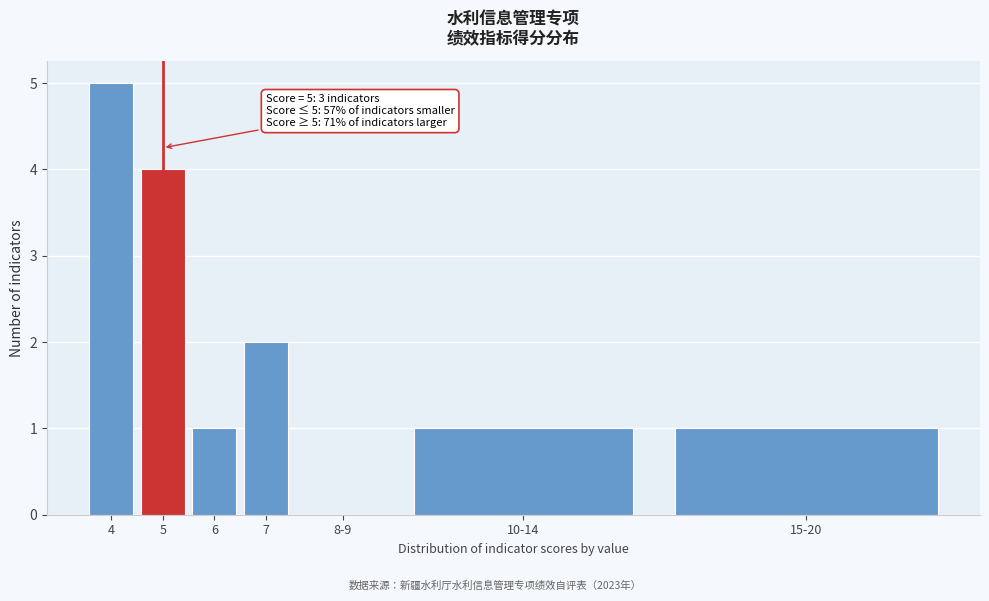

Reading left to right, what are all the values shown in this chart?

4=5	5=4	6=1	7=2	8-9=0	10-14=1	15-20=1